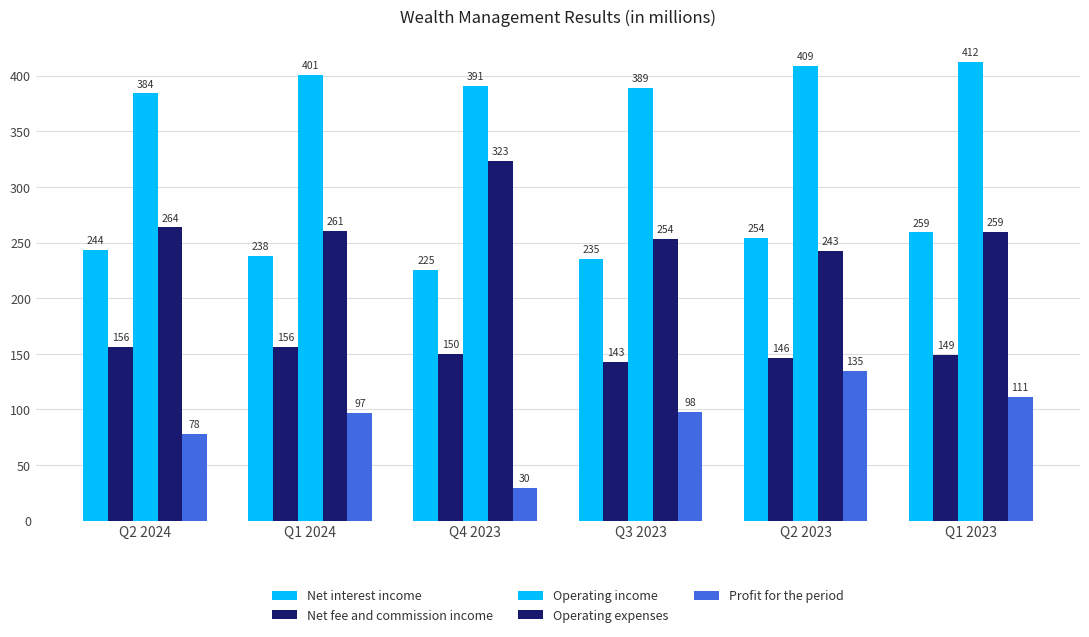

Which label corresponds to the smallest value in the chart?

Q4 2023